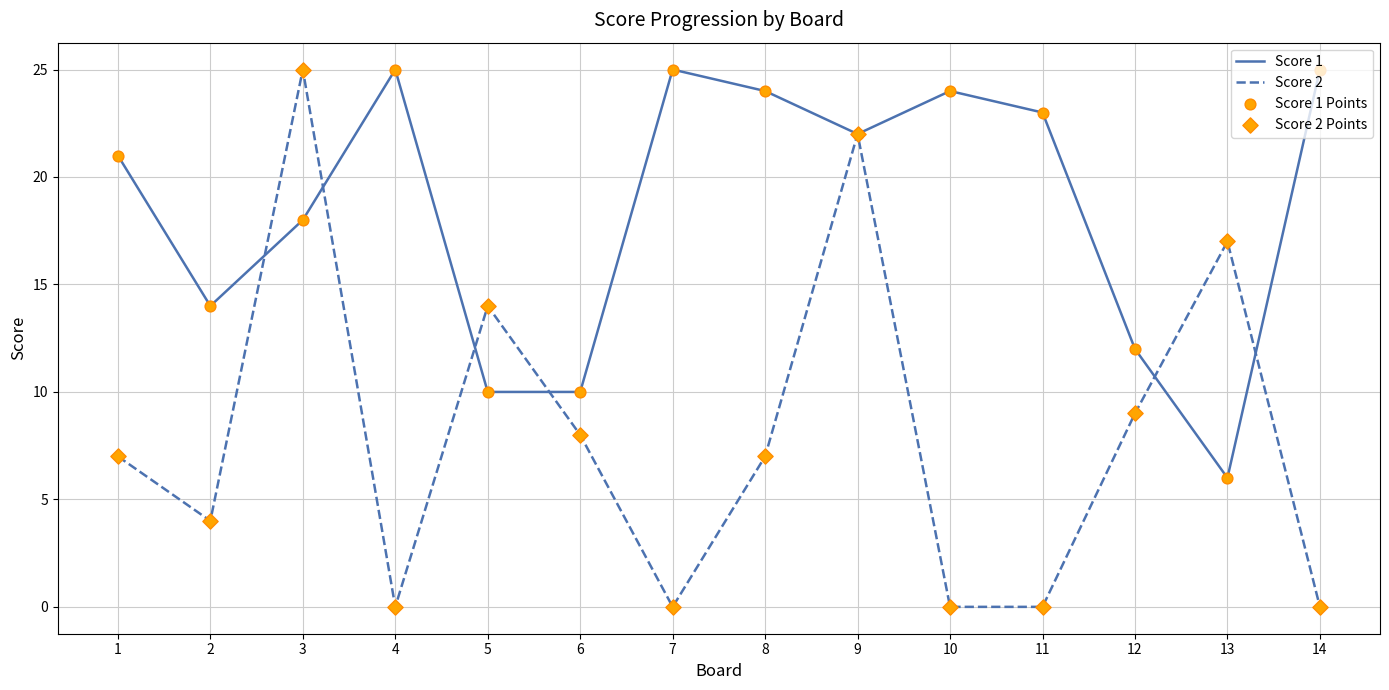

Which series changed the most between 7 and 12?

Score 1